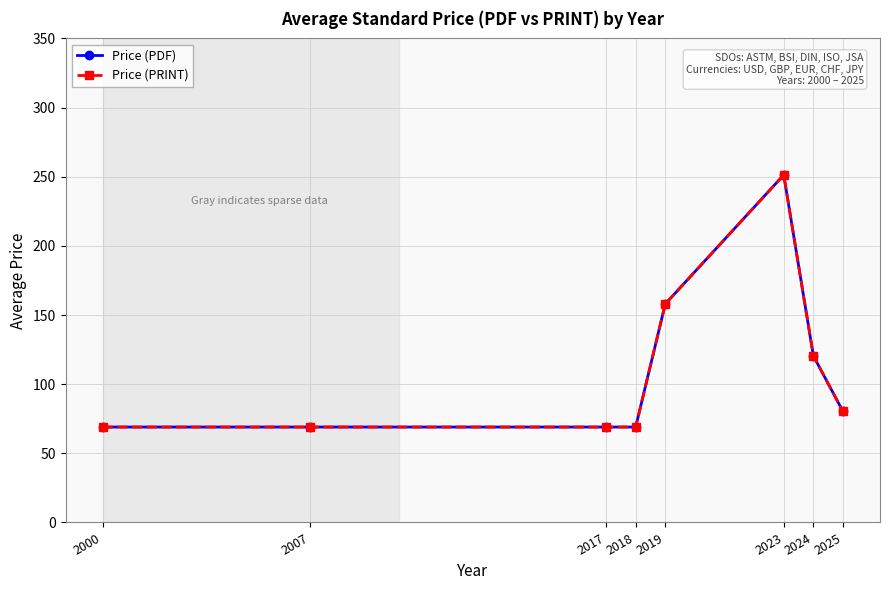

True or false: Price (PDF) and Price (PRINT) intersect in this chart.

False